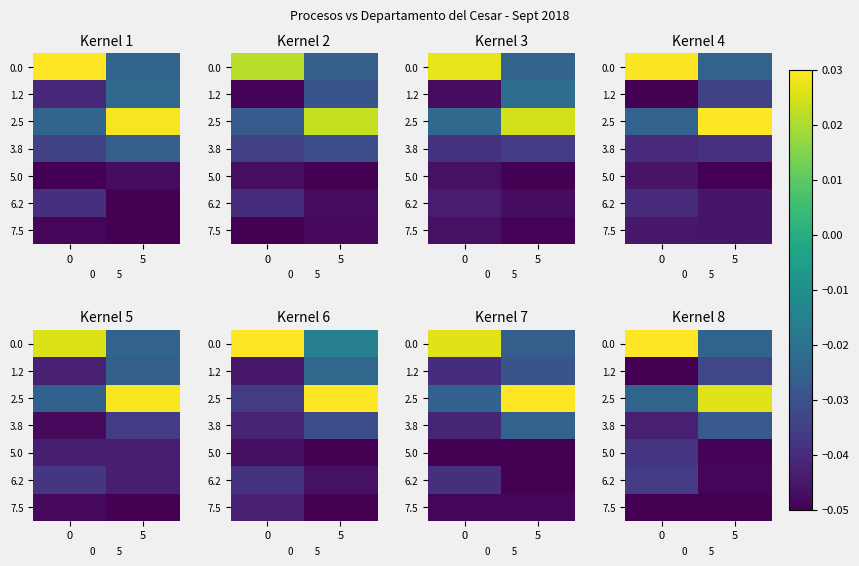

At how many categories does at least one series exceed 0?

2